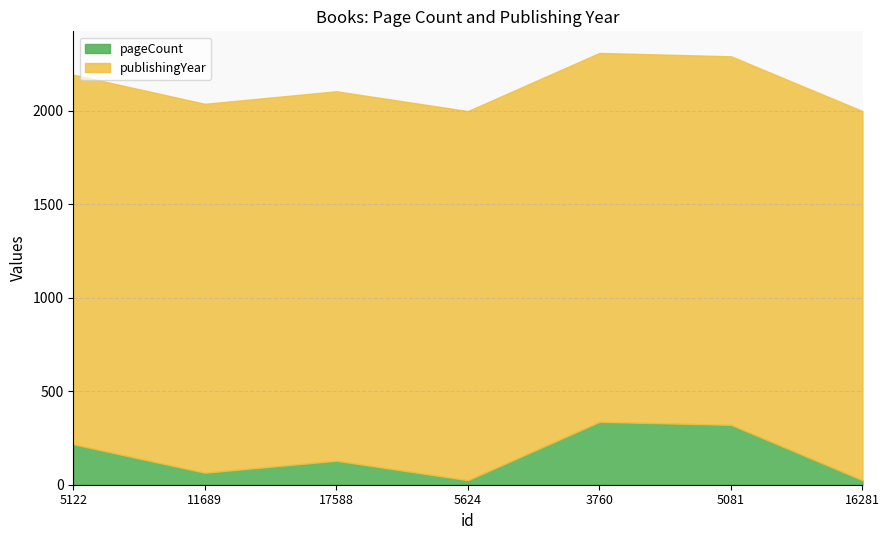

What is the spread (max minus min) of values at 11689?

1908